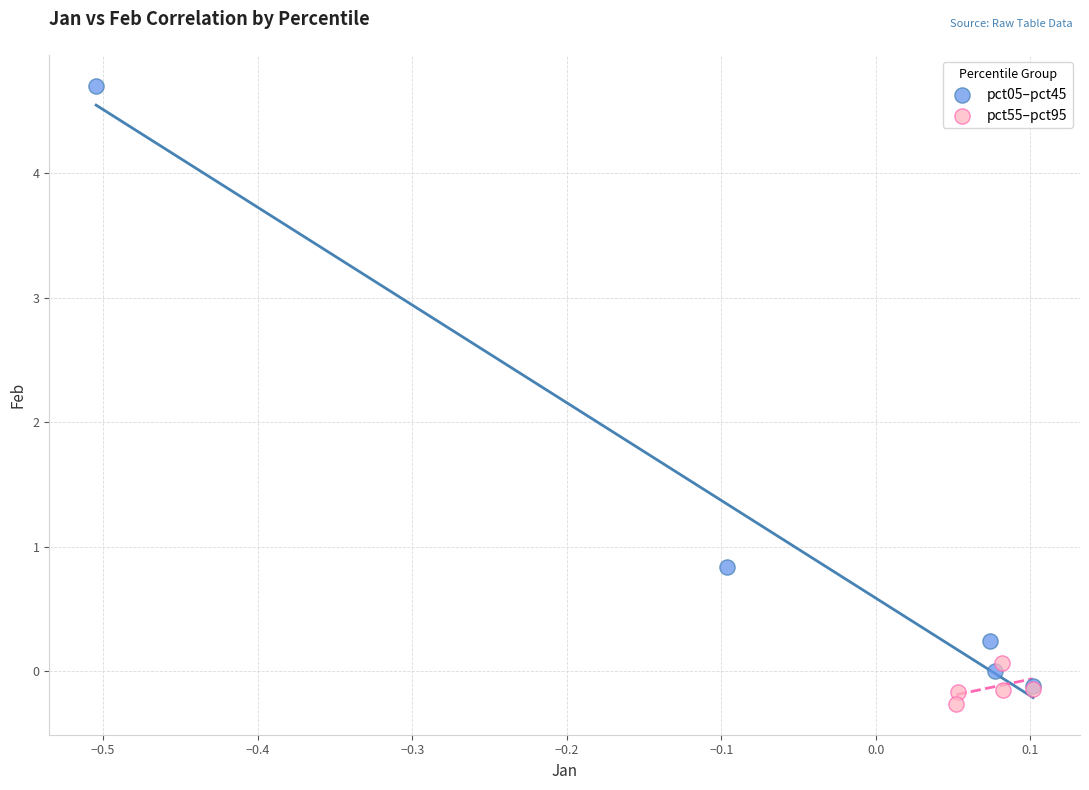

Which series has the largest Y range (max minus min)?

pct05–pct45